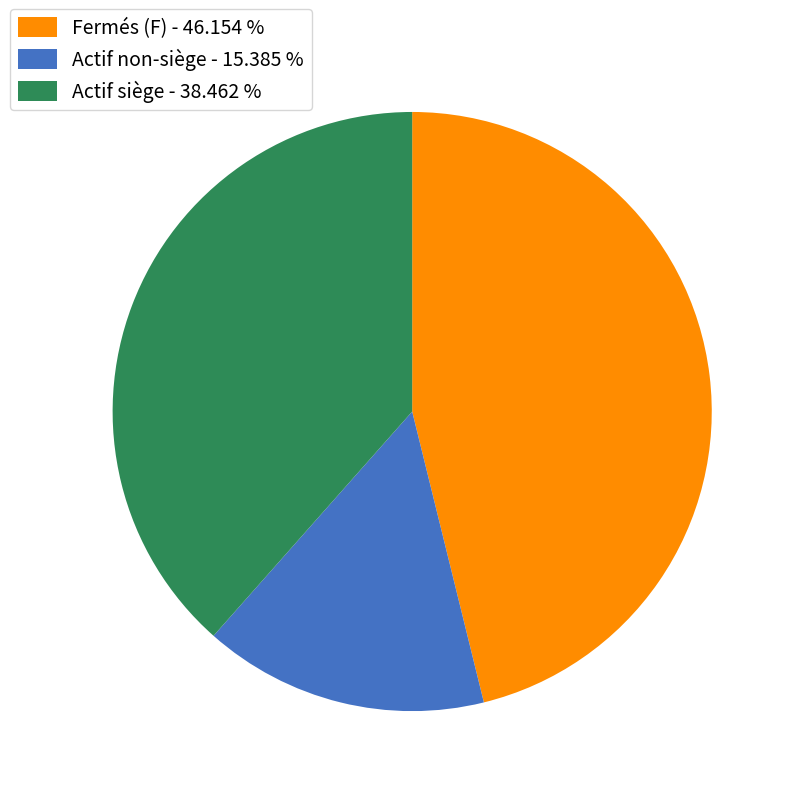

Which category has the smallest portion of the pie?

Actif non-siège - 15.385 %